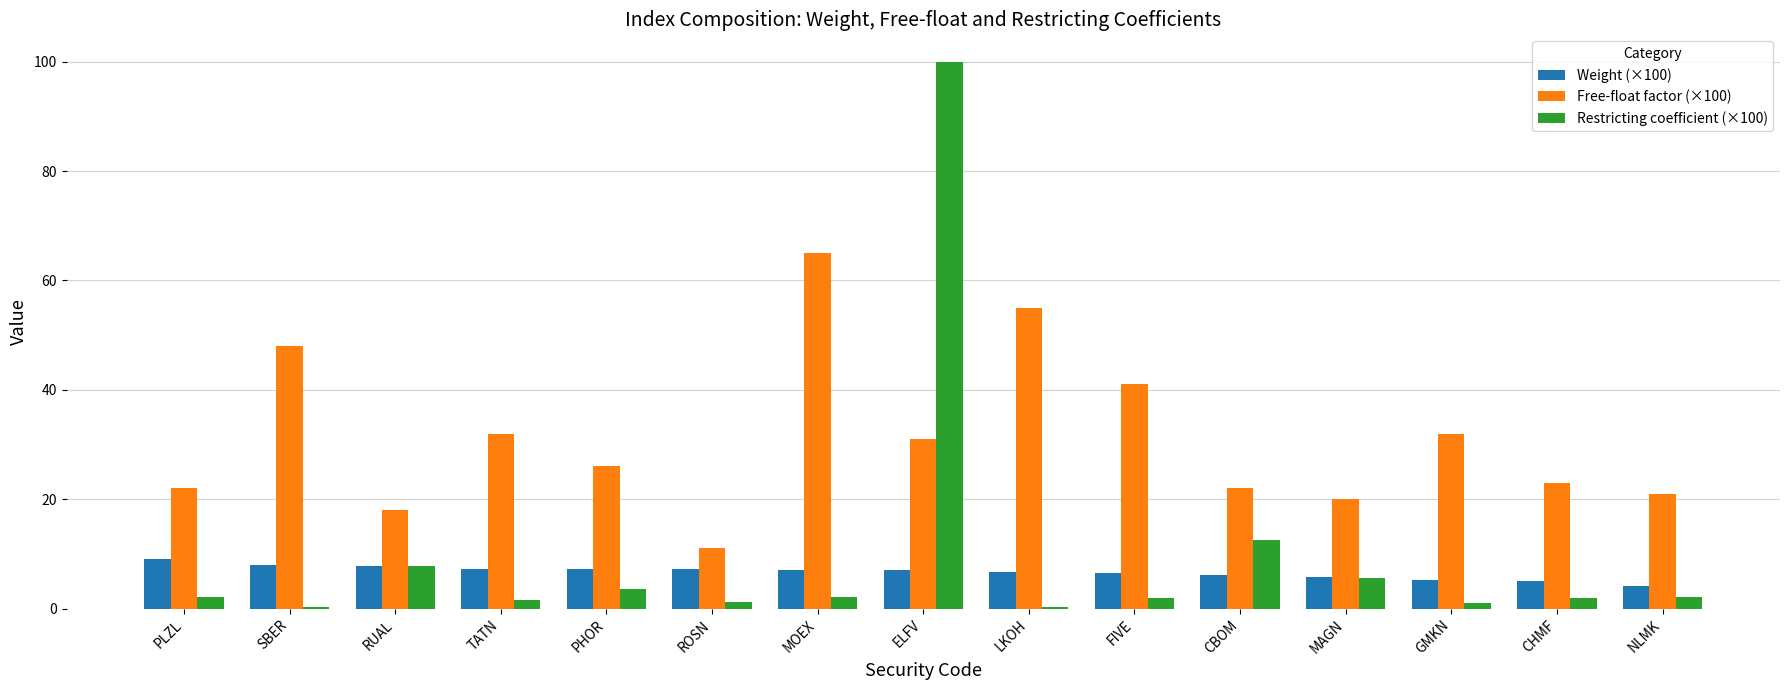

True or false: Free-float factor (×100) has a value of 64.4 at FIVE.

False